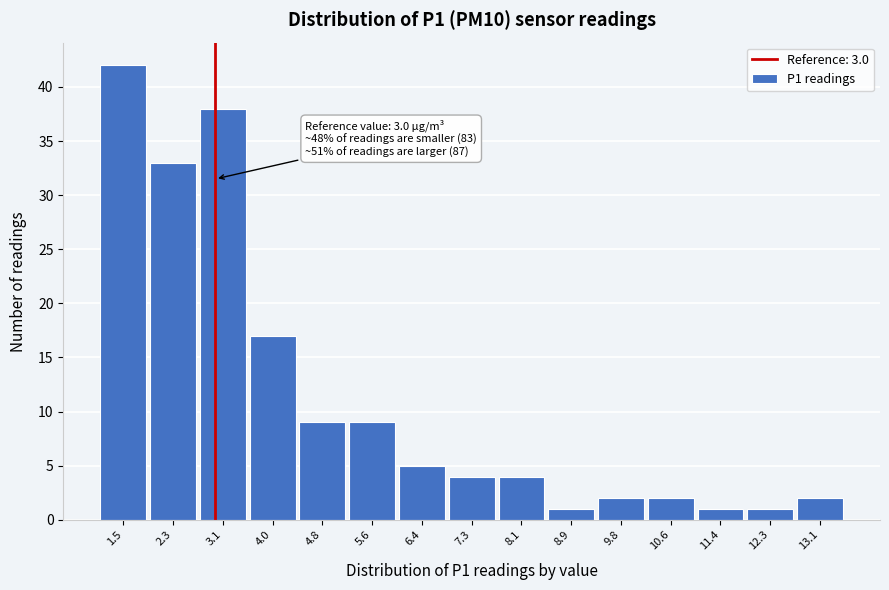

Which range on the x-axis has the tallest bar?

1.05 to 1.88